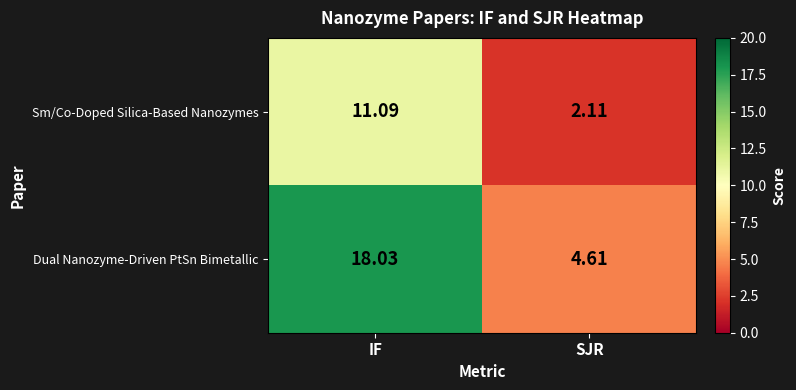

Where is Sm/Co-Doped Silica-Based Nanozymes nearest to the value 6?

SJR